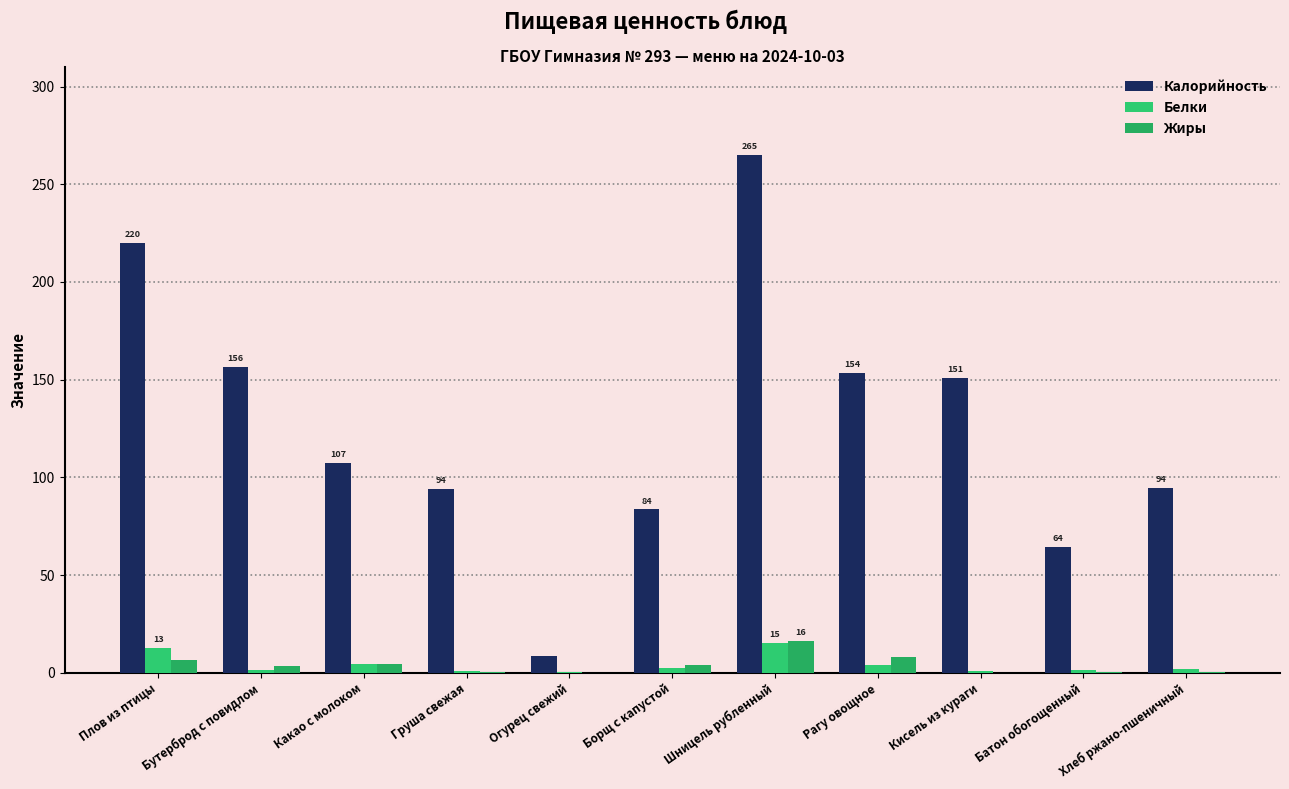

Are the bars horizontal?

No